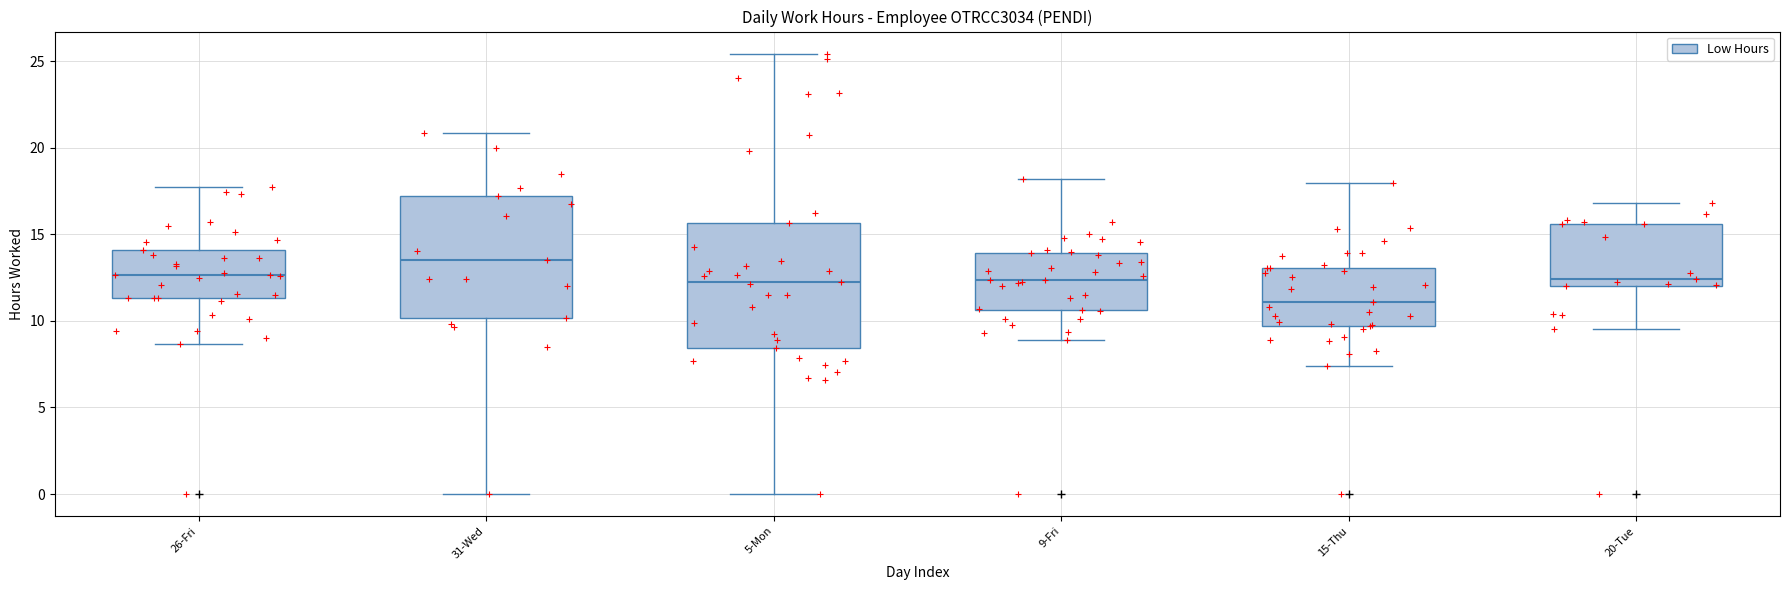

Reading left to right, read every box against the y-axis: the position of its median line, the range the box covers, and the ends of its whiskers. The values are not printed on the chart, so give them approximately, as read against the axis.

26-Fri: median 12.5, box 11.5 to 14.0, whiskers 8.5 to 17.5
31-Wed: median 13.5, box 10.0 to 17.0, whiskers 0.0 to 21.0
5-Mon: median 12.5, box 8.5 to 15.5, whiskers 0.0 to 25.5
9-Fri: median 12.5, box 10.5 to 14.0, whiskers 9.0 to 18.0
15-Thu: median 11.0, box 9.5 to 13.0, whiskers 7.5 to 18.0
20-Tue: median 12.5, box 12.0 to 15.5, whiskers 9.5 to 17.0